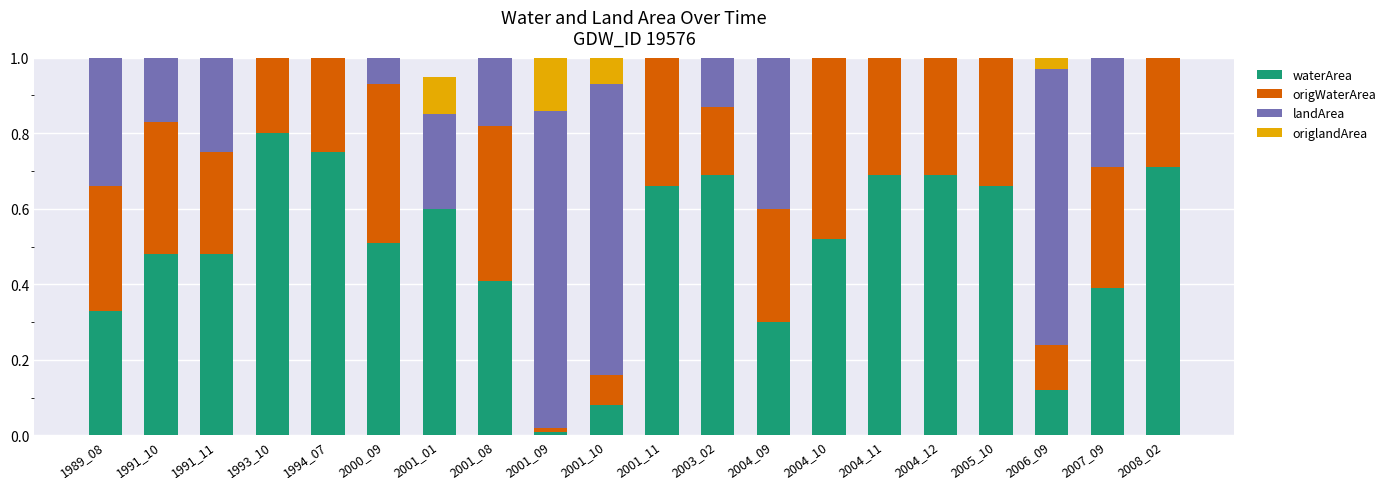

At which label does origWaterArea reach its minimum?

2001_01